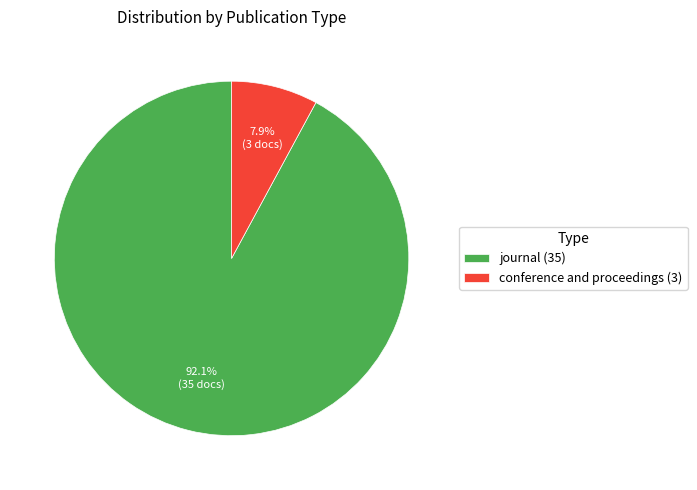

Which has a higher value, journal or conference and proceedings?

journal